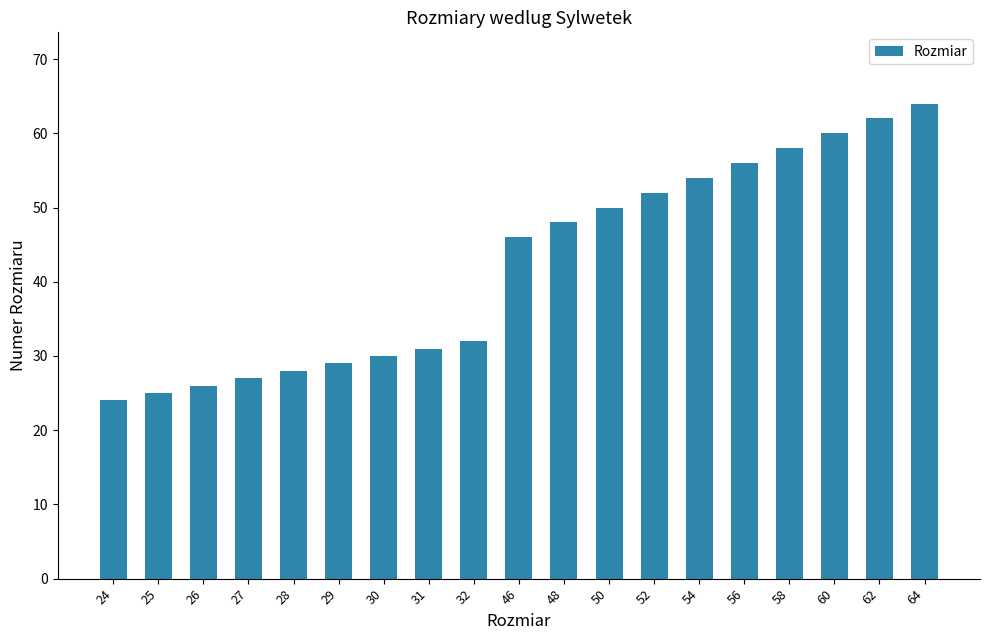

List the labels in order of value, smallest first.

24, 25, 26, 27, 28, 29, 30, 31, 32, 46, 48, 50, 52, 54, 56, 58, 60, 62, 64